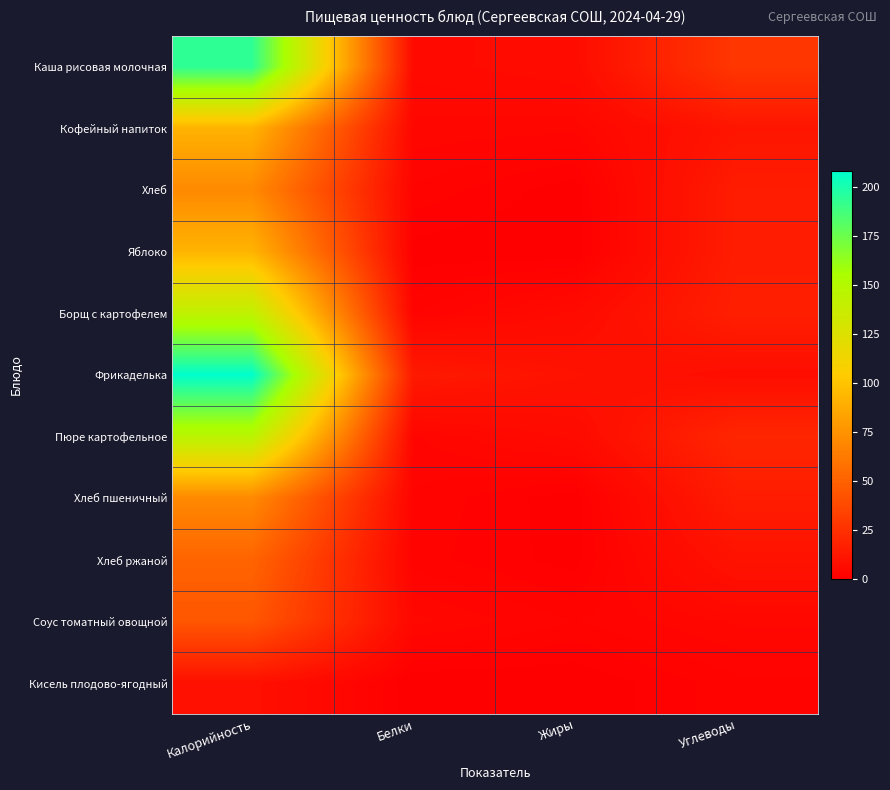

Reading left to right, list all the values displayed in this chart.

Каша рисовая молочная: Калорийность=193.7	Белки=5.2	Жиры=6.5	Углеводы=28.4
Кофейный напиток: Калорийность=91.2	Белки=3.8	Жиры=3.5	Углеводы=11.2
Хлеб: Калорийность=70.3	Белки=2.3	Жиры=0.2	Углеводы=14.8
Яблоко: Калорийность=92.0	Белки=0.3	Жиры=0.0	Углеводы=15.0
Борщ с картофелем: Калорийность=142.7	Белки=2.3	Жиры=5.9	Углеводы=16.1
Фрикаделька: Калорийность=208.0	Белки=13.3	Жиры=9.9	Углеводы=7.3
Пюре картофельное: Калорийность=145.8	Белки=3.1	Жиры=6.0	Углеводы=19.7
Хлеб пшеничный: Калорийность=70.3	Белки=2.3	Жиры=0.2	Углеводы=14.8
Хлеб ржаной: Калорийность=51.2	Белки=2.0	Жиры=0.4	Углеводы=10.0
Соус томатный овощной: Калорийность=44.0	Белки=4.3	Жиры=2.4	Углеводы=4.2
Кисель плодово-ягодный: Калорийность=8.6	Белки=0.0	Жиры=0.0	Углеводы=2.2